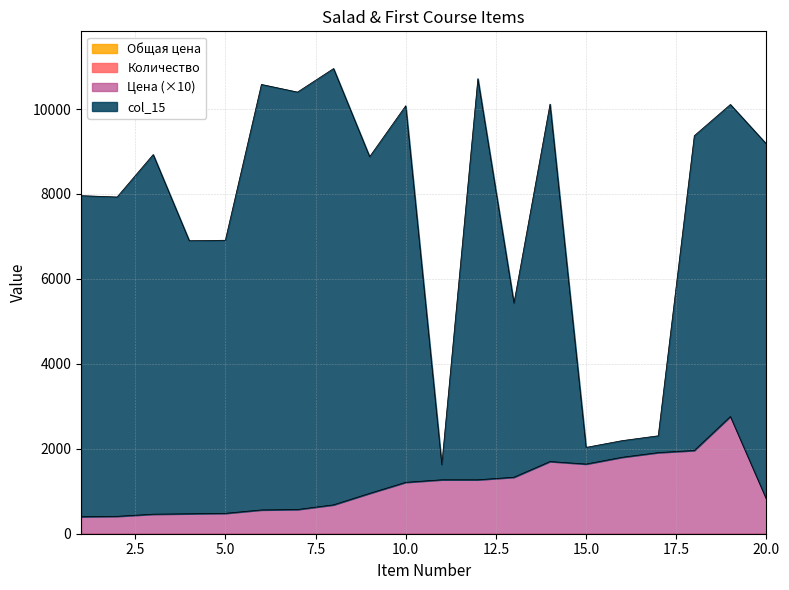

True or false: Цена has more than 1 interior local peaks.

True